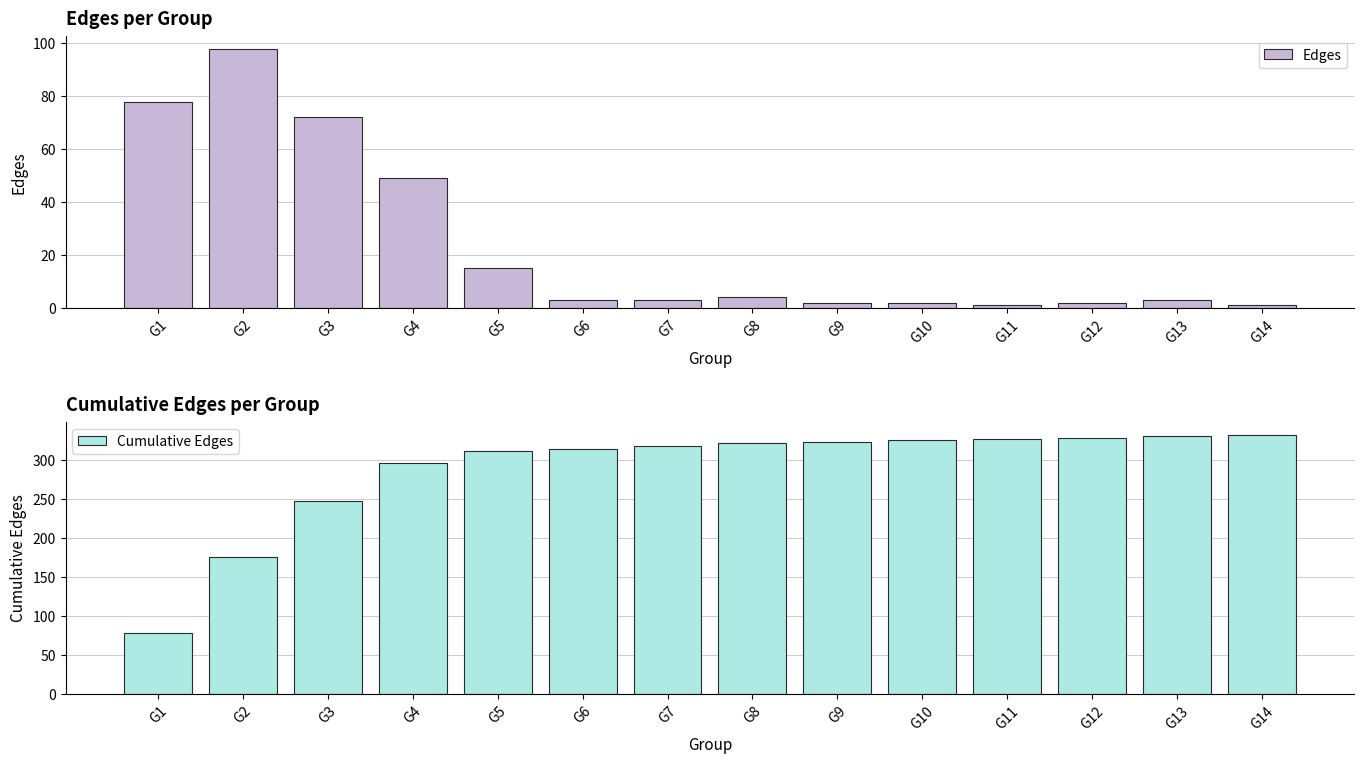

List the labels in order of Cumulative Edges value, largest first.

G14, G13, G12, G11, G10, G9, G8, G7, G6, G5, G4, G3, G2, G1